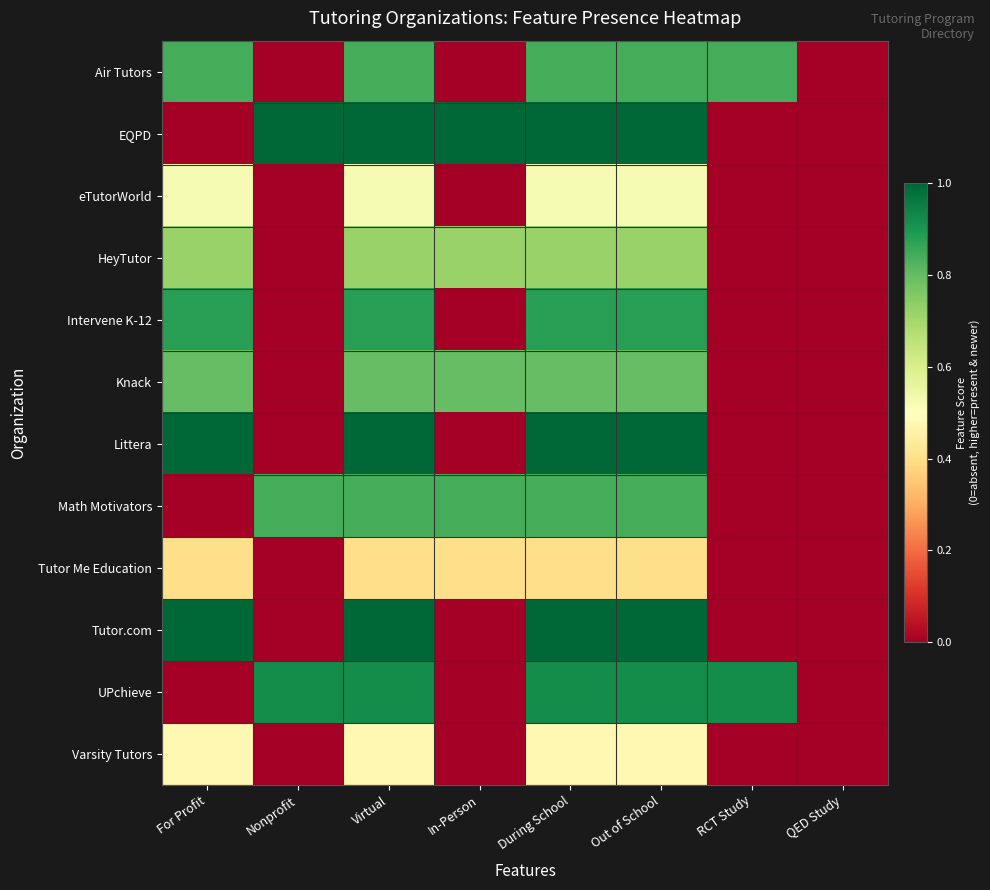

Which series has the largest range (max minus min)?

EQPD